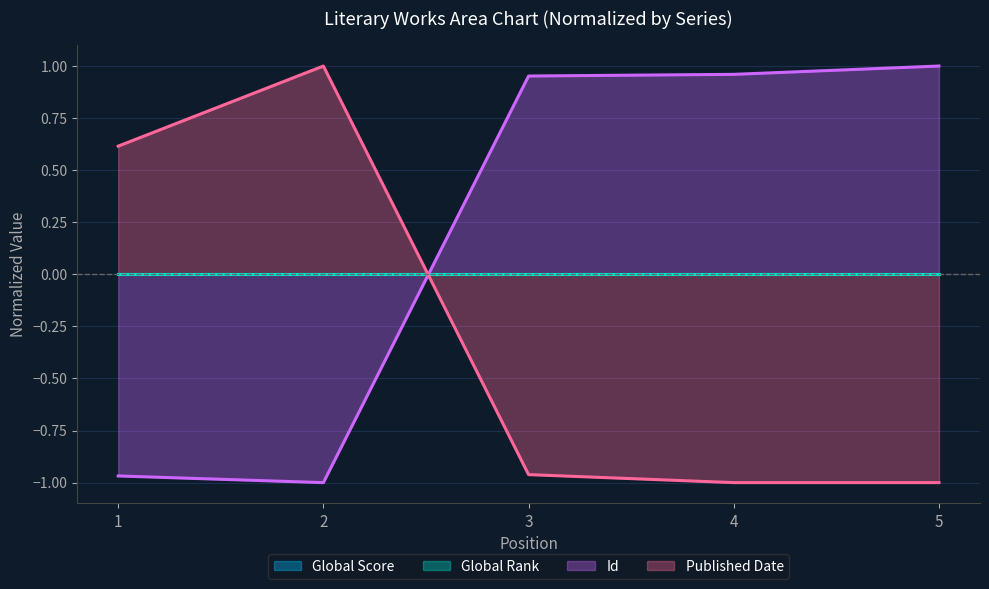

How many lines are shown in the chart?

4